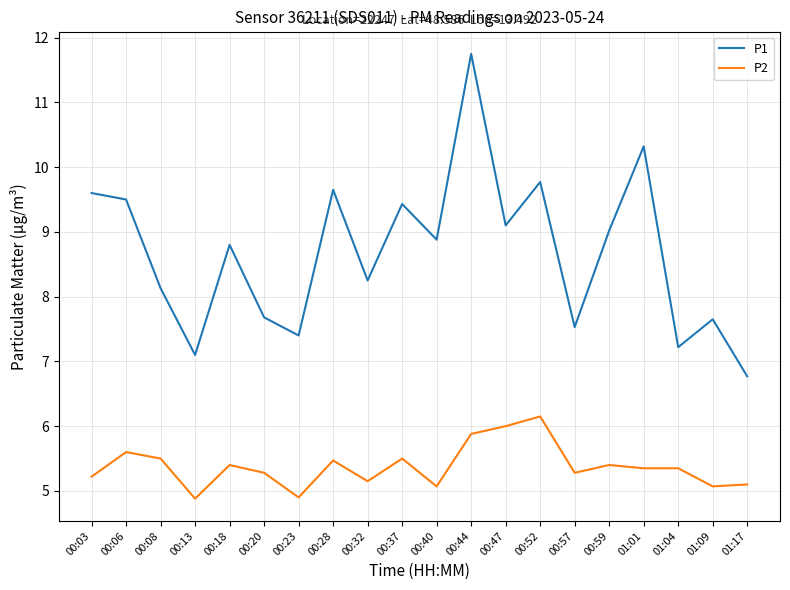

Is it true that P2 equals 7.5 at 00:18?

False